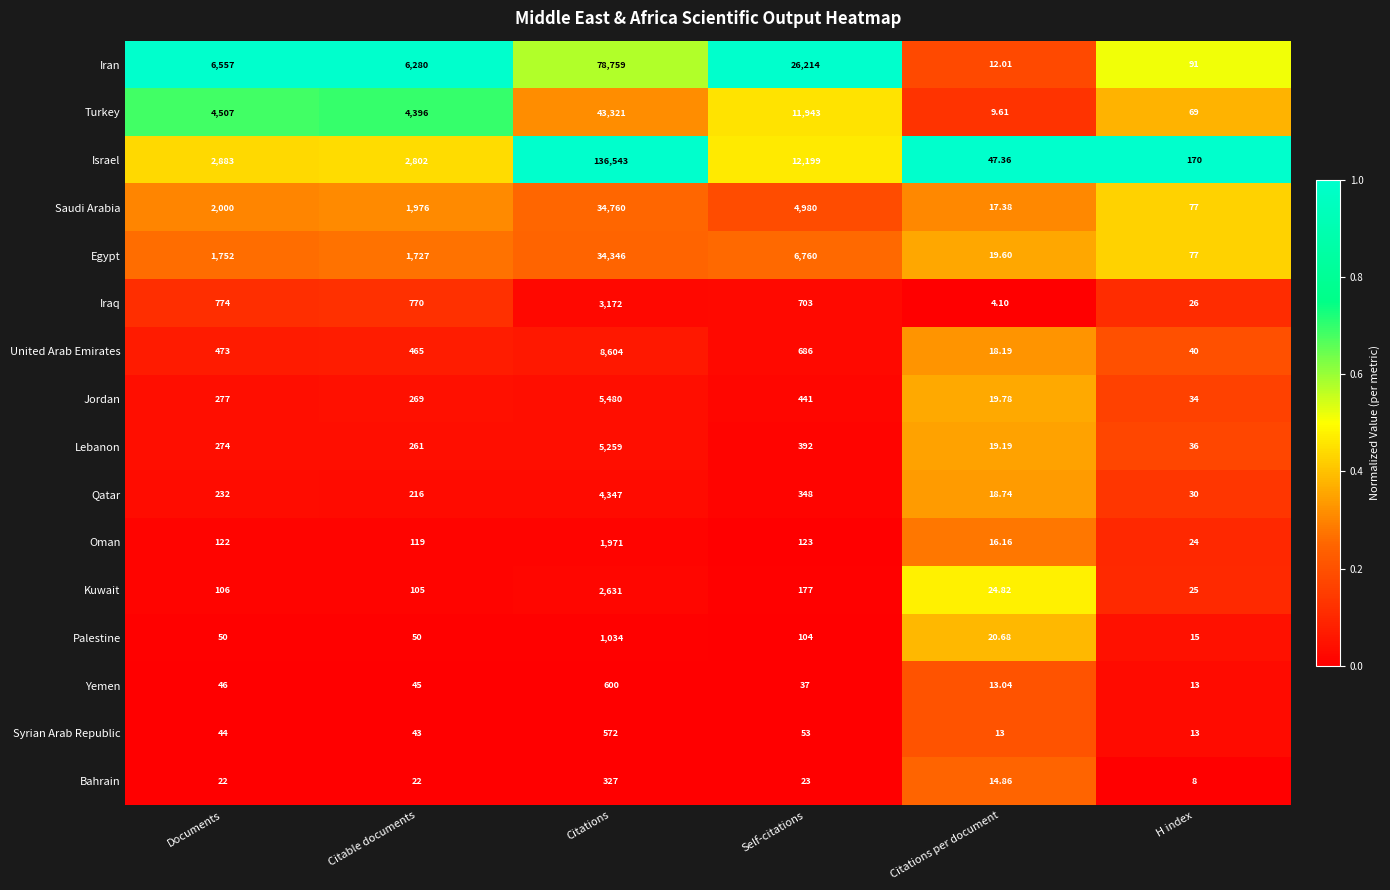

Rank the series by their maximum value, from lowest to highest.

Bahrain, Syrian Arab Republic, Yemen, Palestine, Oman, Kuwait, Iraq, Qatar, Lebanon, Jordan, United Arab Emirates, Egypt, Saudi Arabia, Turkey, Iran, Israel